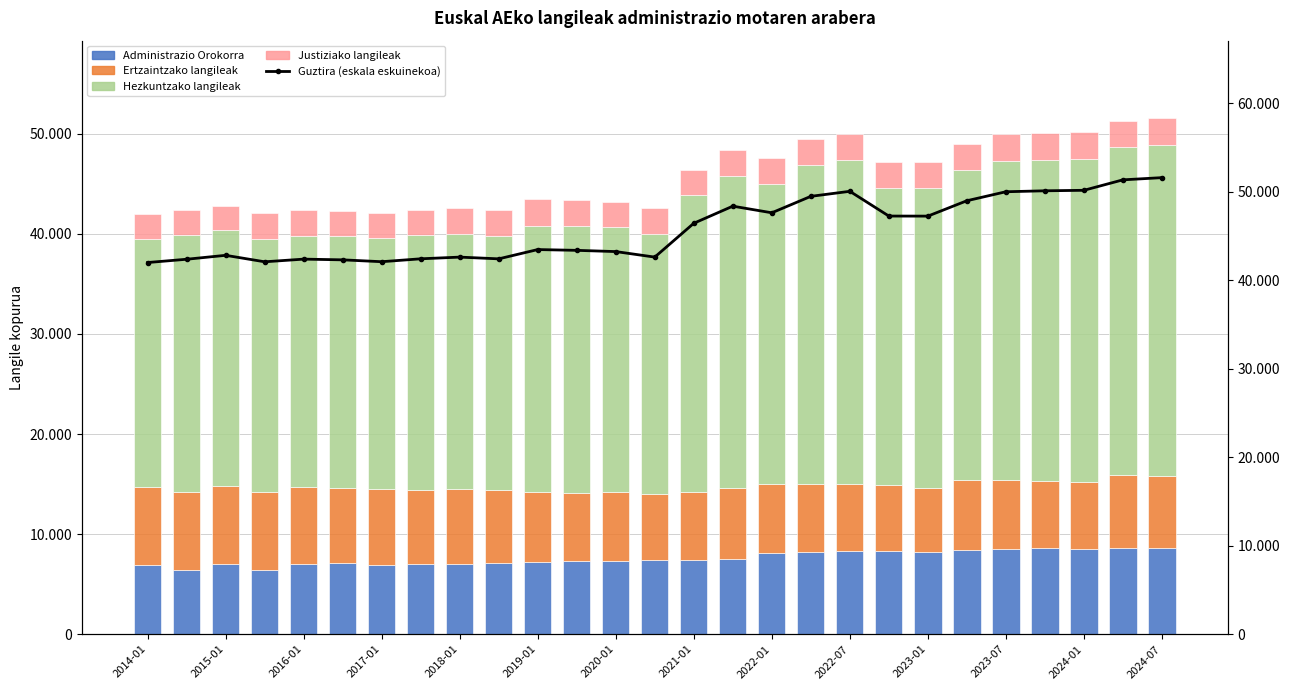

What is the minimum value shown in the chart?

2417